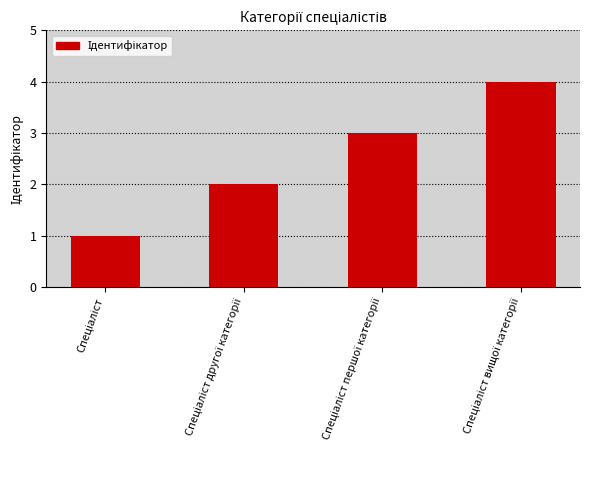

What is the maximum value shown in the chart?

4